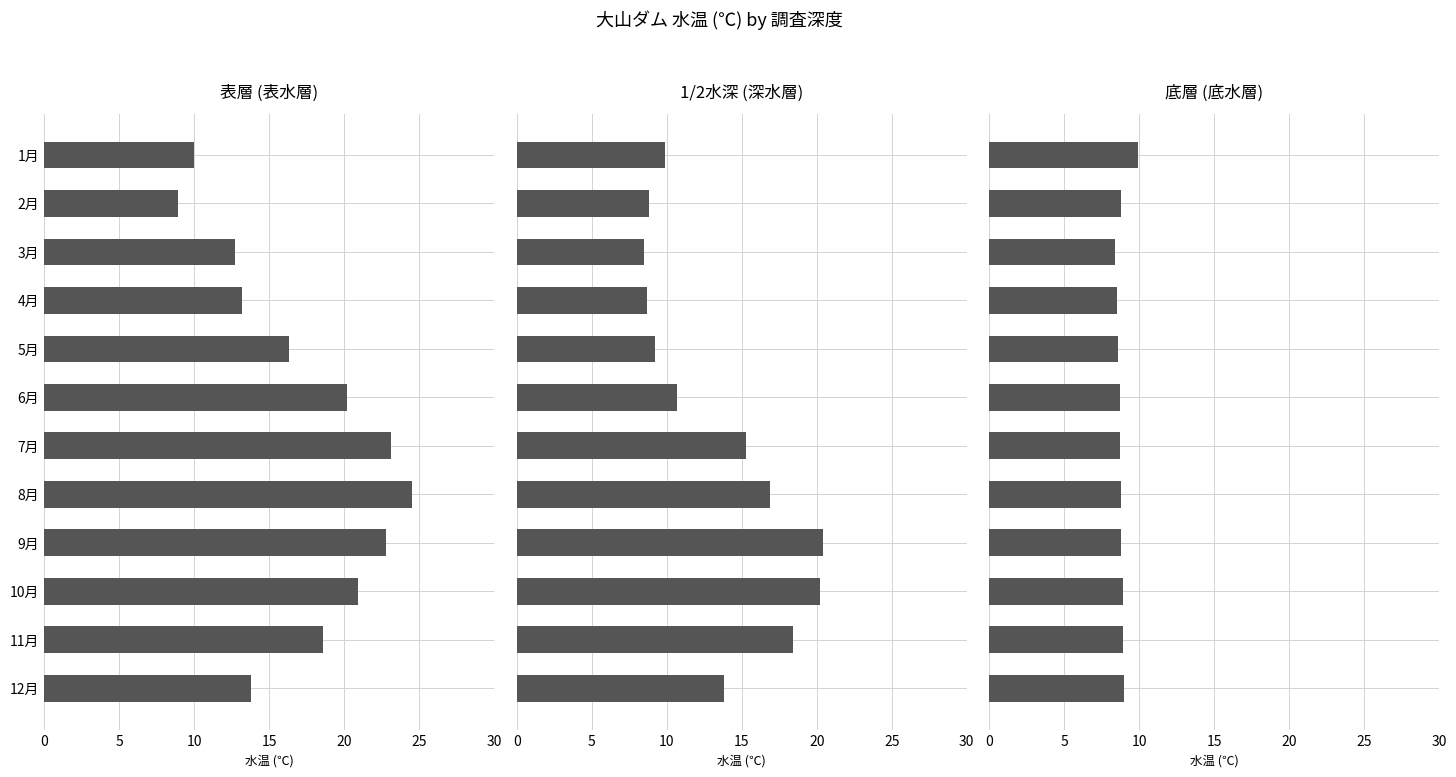

Rank the series by their average value, from lowest to highest.

底層 (底水層), 1/2水深 (深水層), 表層 (表水層)